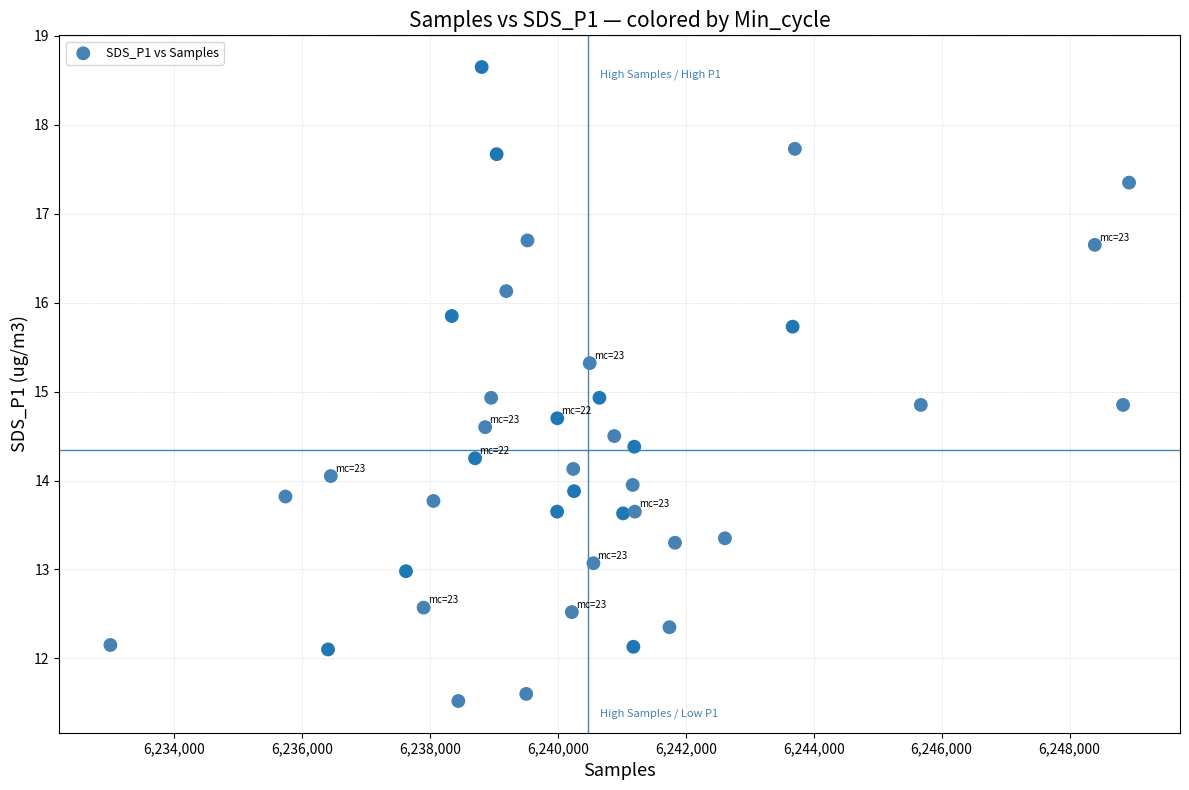

What is the range of X values (max minus min)?

15933.0